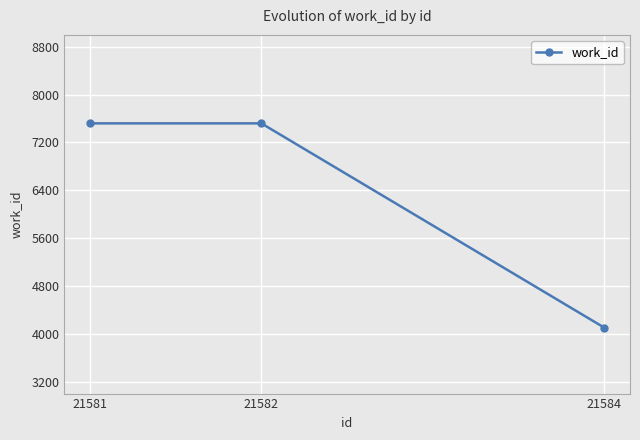

What is the smallest value displayed?

4103